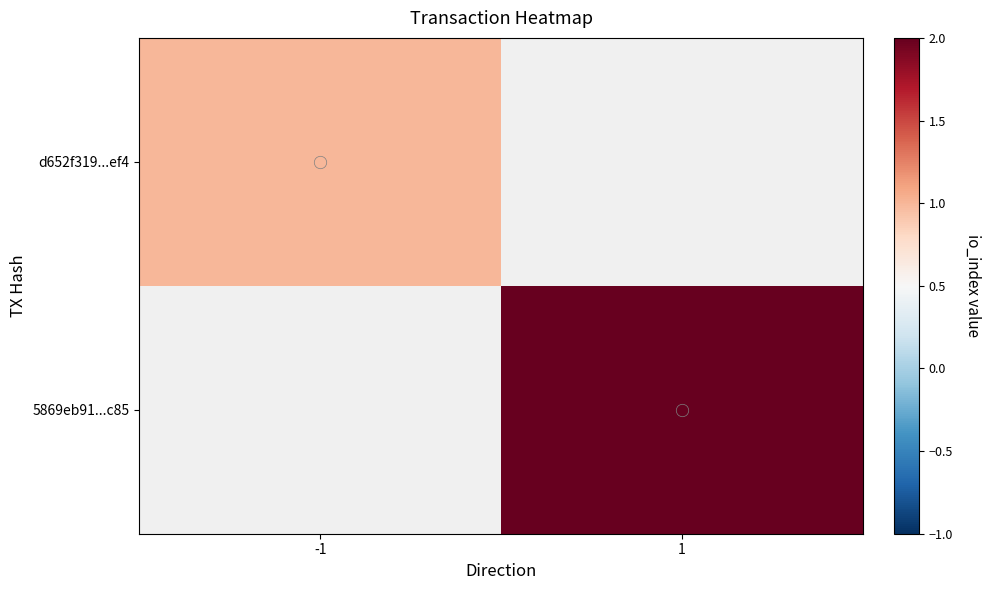

At which label does 5869eb91...c85 reach its peak?

-1